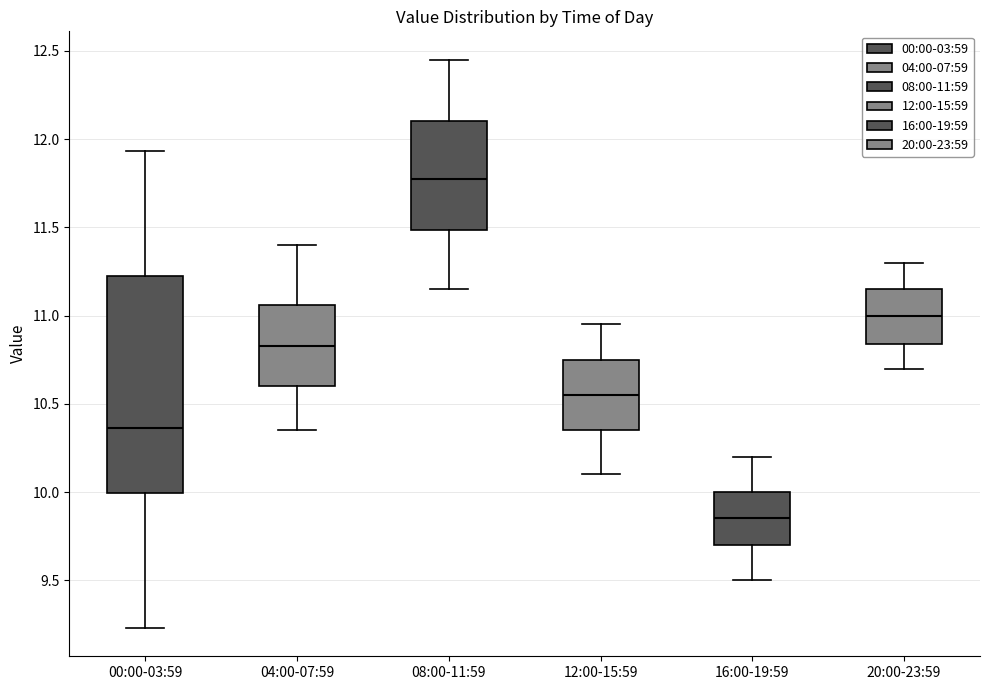

Where does the lower whisker of the box for 20:00-23:59 end on the y-axis? The values are not printed on the chart, so give them approximately, as read against the axis.

10.70